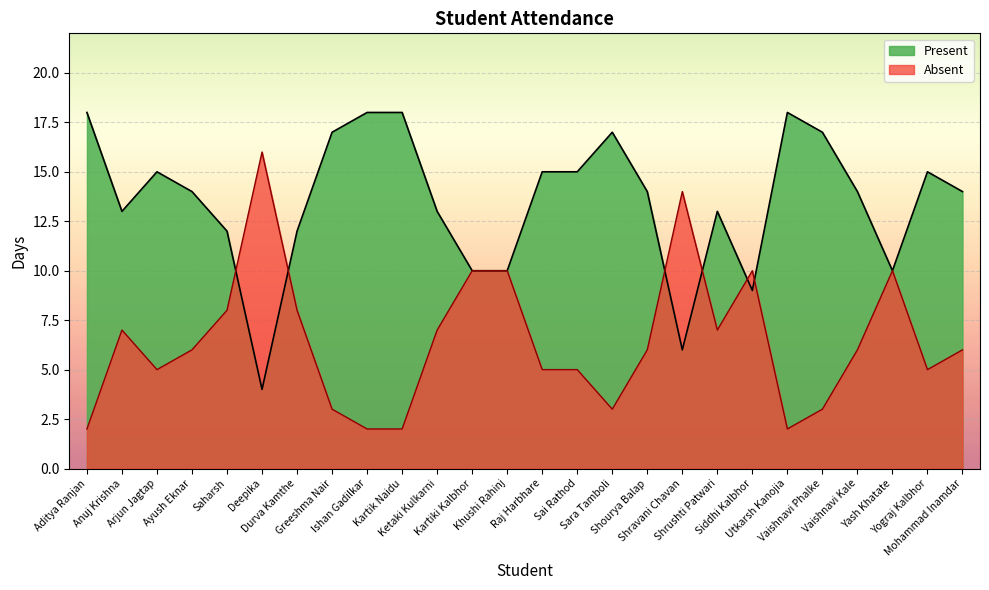

What is the value of the Present point at the 4th from the left?

14